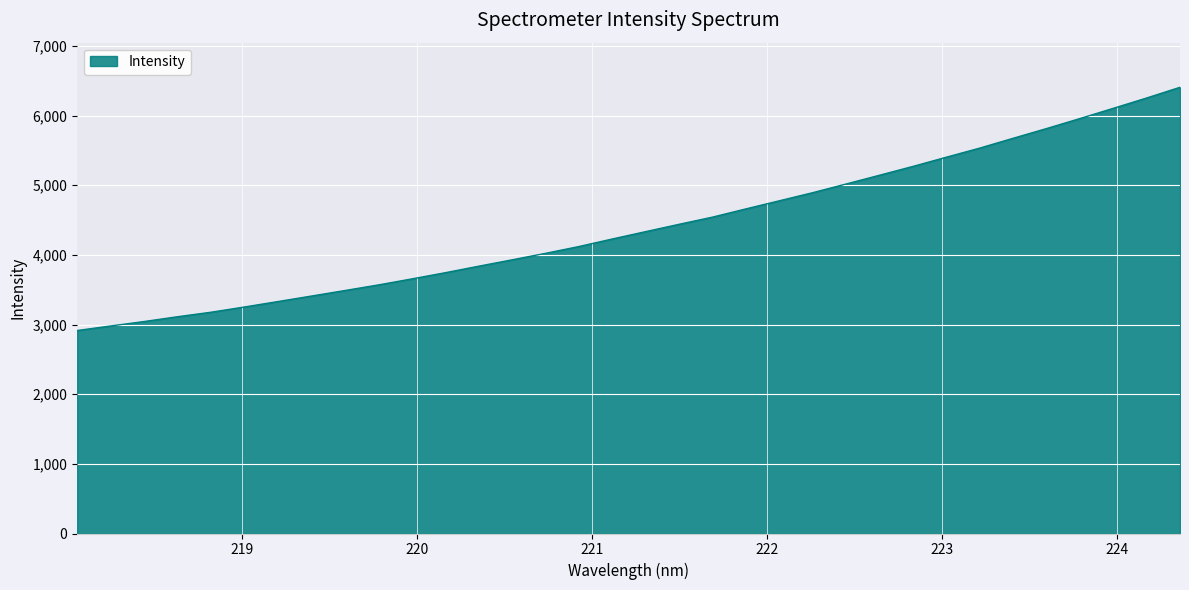

What is the difference between the maximum and minimum values?

3491.7